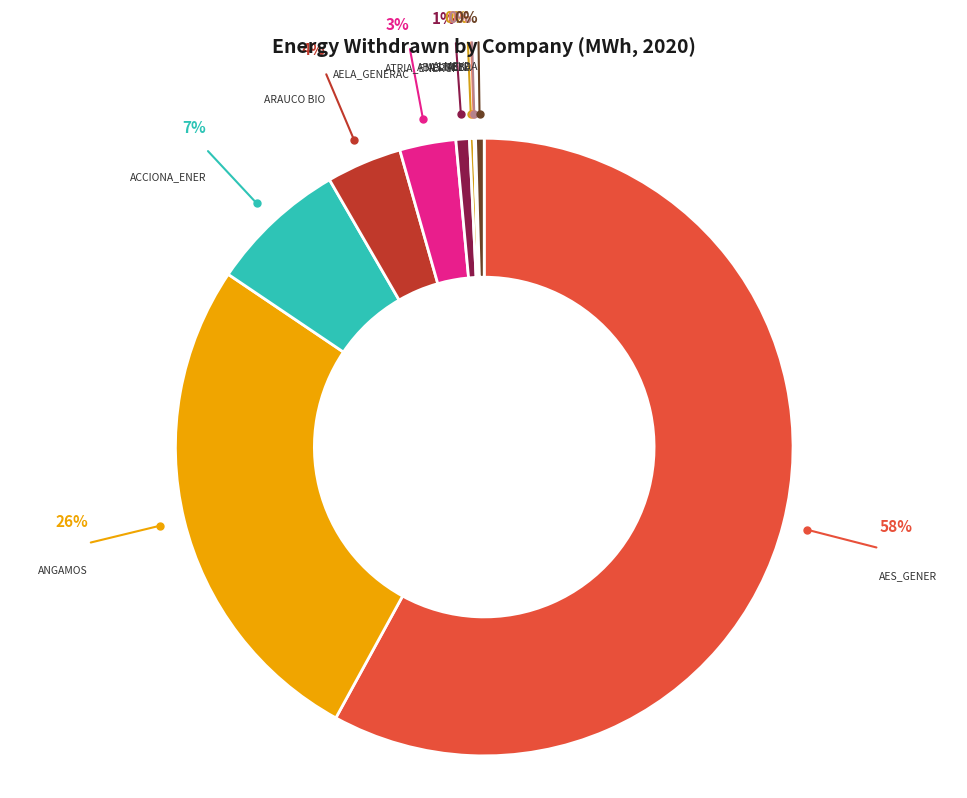

Which slice represents more than half of the pie?

AES_GENER